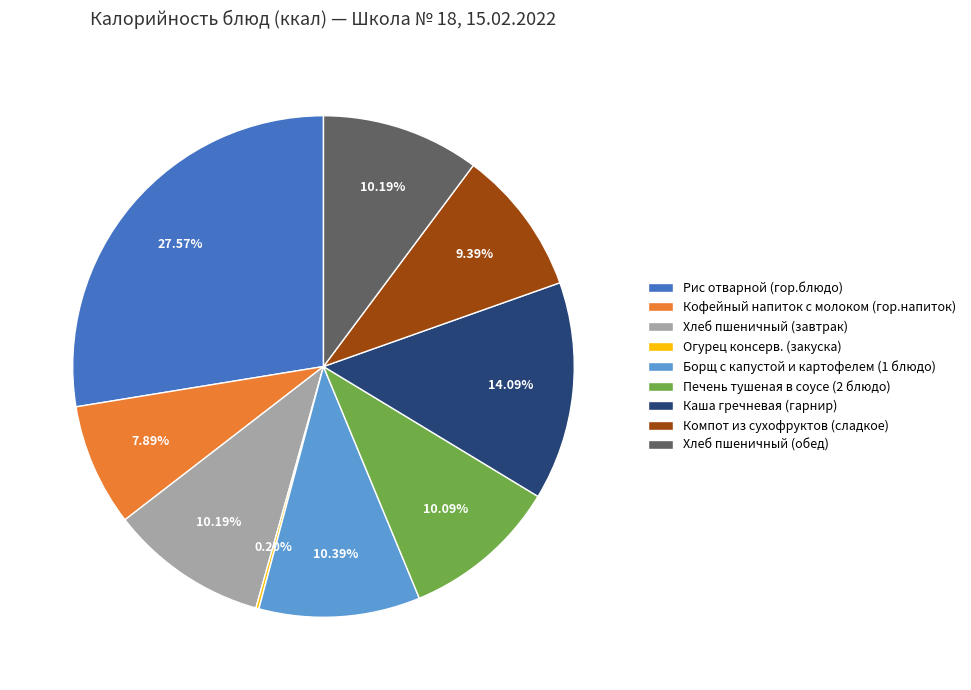

What percentage is the Каша гречневая (гарнир) slice, to the nearest percent?

14%